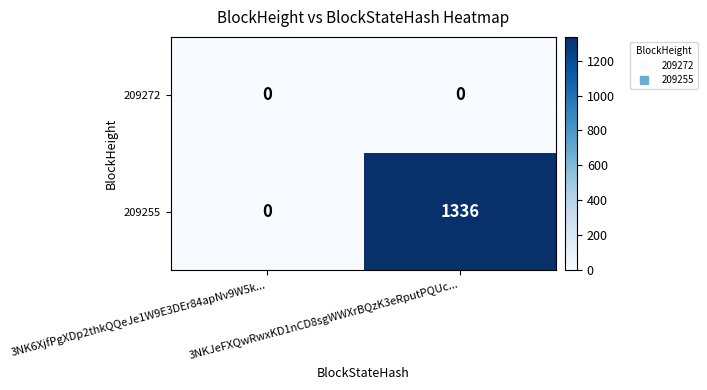

List the series in order of their overall mean, lowest first.

209272, 209255